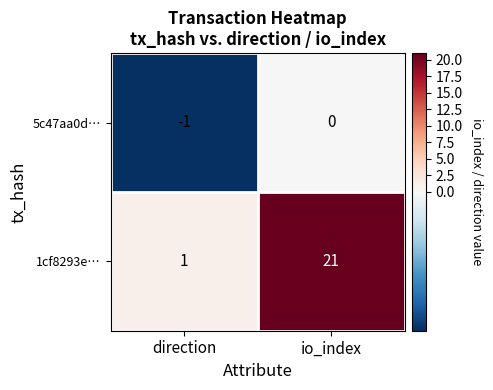

The value of 5c47aa0d… at io_index is 1. True or false?

False